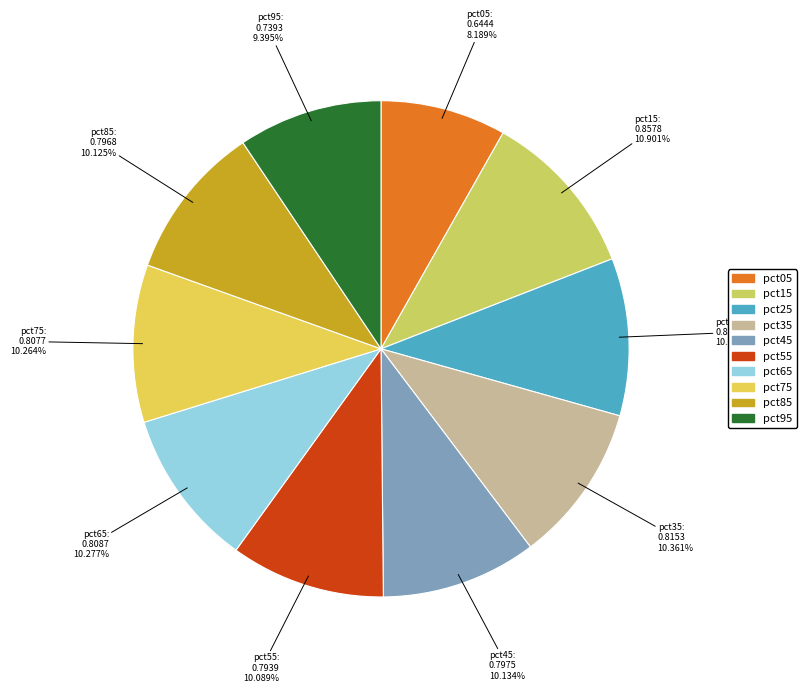

How many segments does this pie chart have?

10